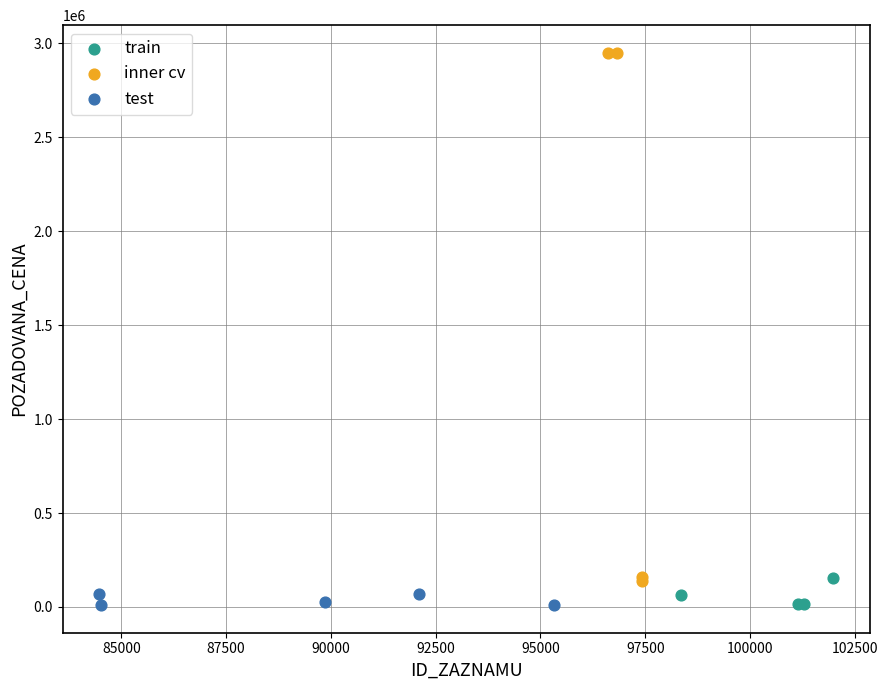

Which series contains the highest Y value?

inner cv